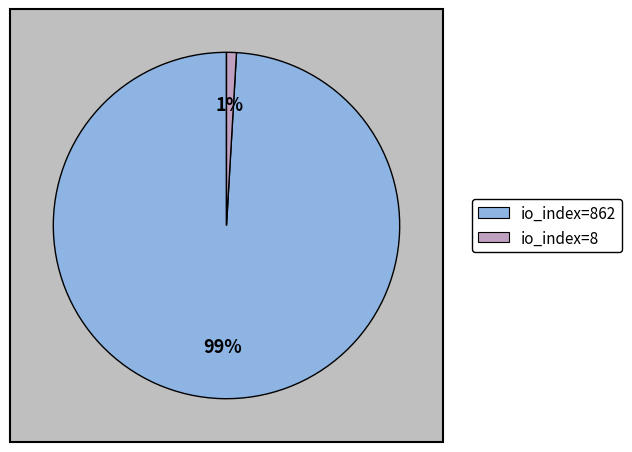

What is the smallest slice in the pie chart?

io_index=8